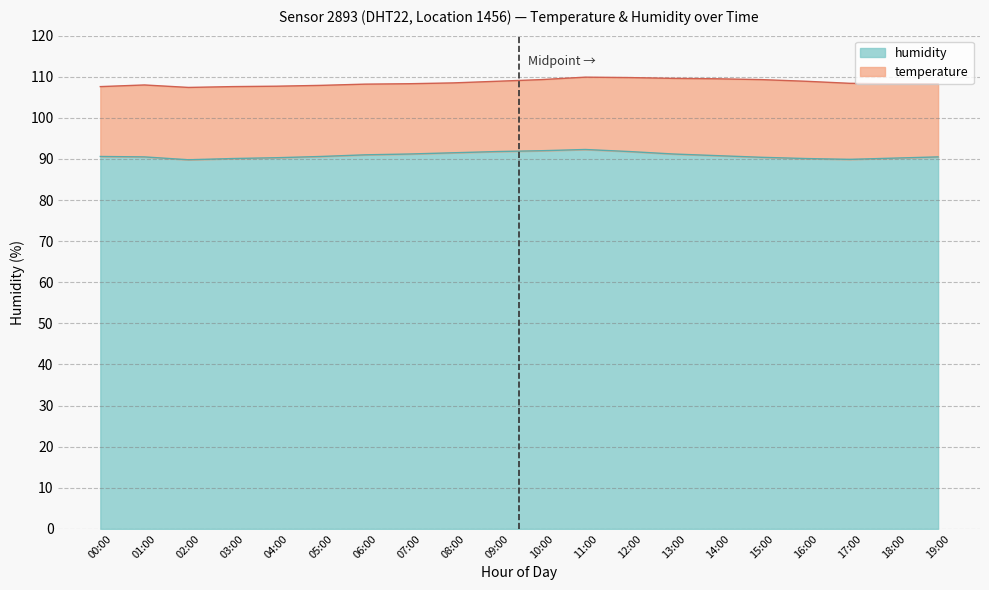

The chart shows a value of 89.9 at 17:00. True or false?

True